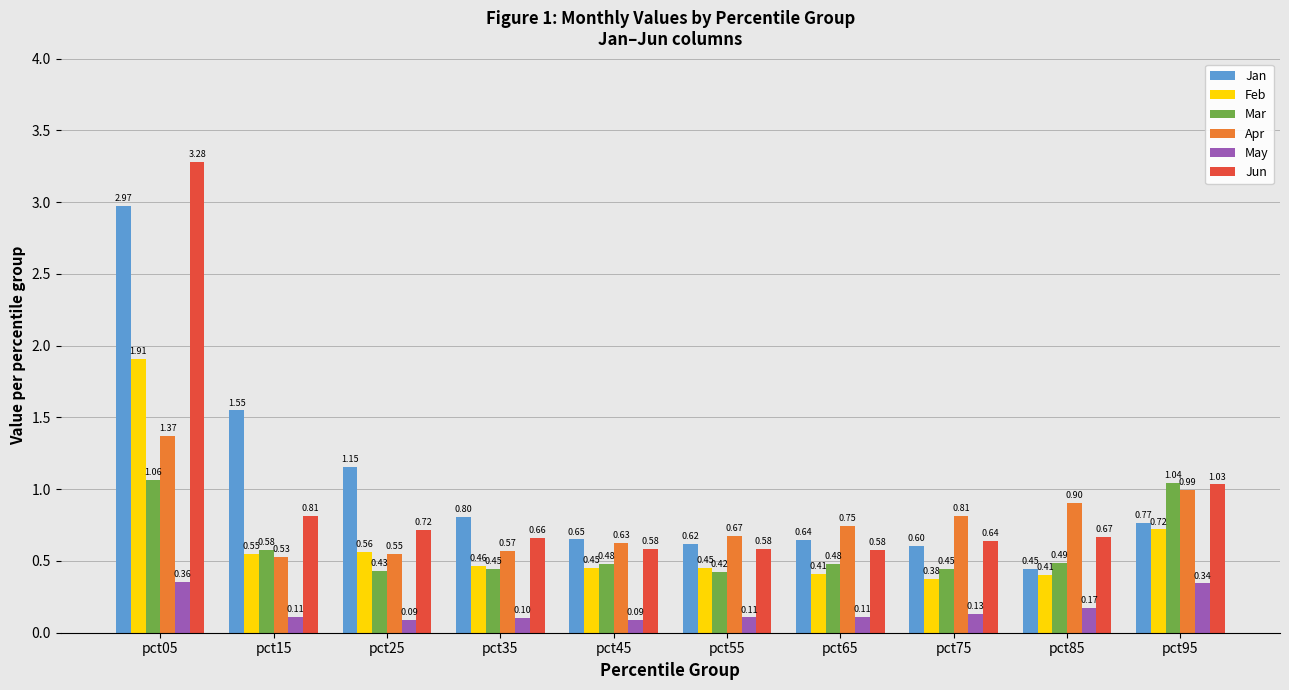

What is the average value of the Apr series?

0.8